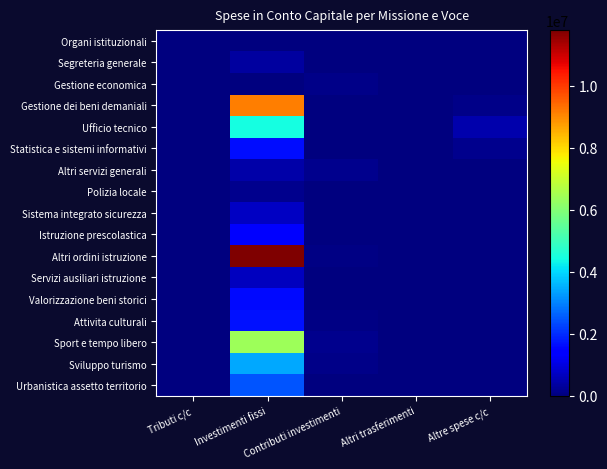

Rank the series by their maximum value, from highest to lowest.

Altri ordini istruzione, Gestione dei beni demaniali, Sport e tempo libero, Ufficio tecnico, Sviluppo turismo, Urbanistica assetto territorio, Attivita culturali, Statistica e sistemi informativi, Valorizzazione beni storici, Istruzione prescolastica, Sistema integrato sicurezza, Servizi ausiliari istruzione, Altri servizi generali, Segreteria generale, Polizia locale, Gestione economica, Organi istituzionali